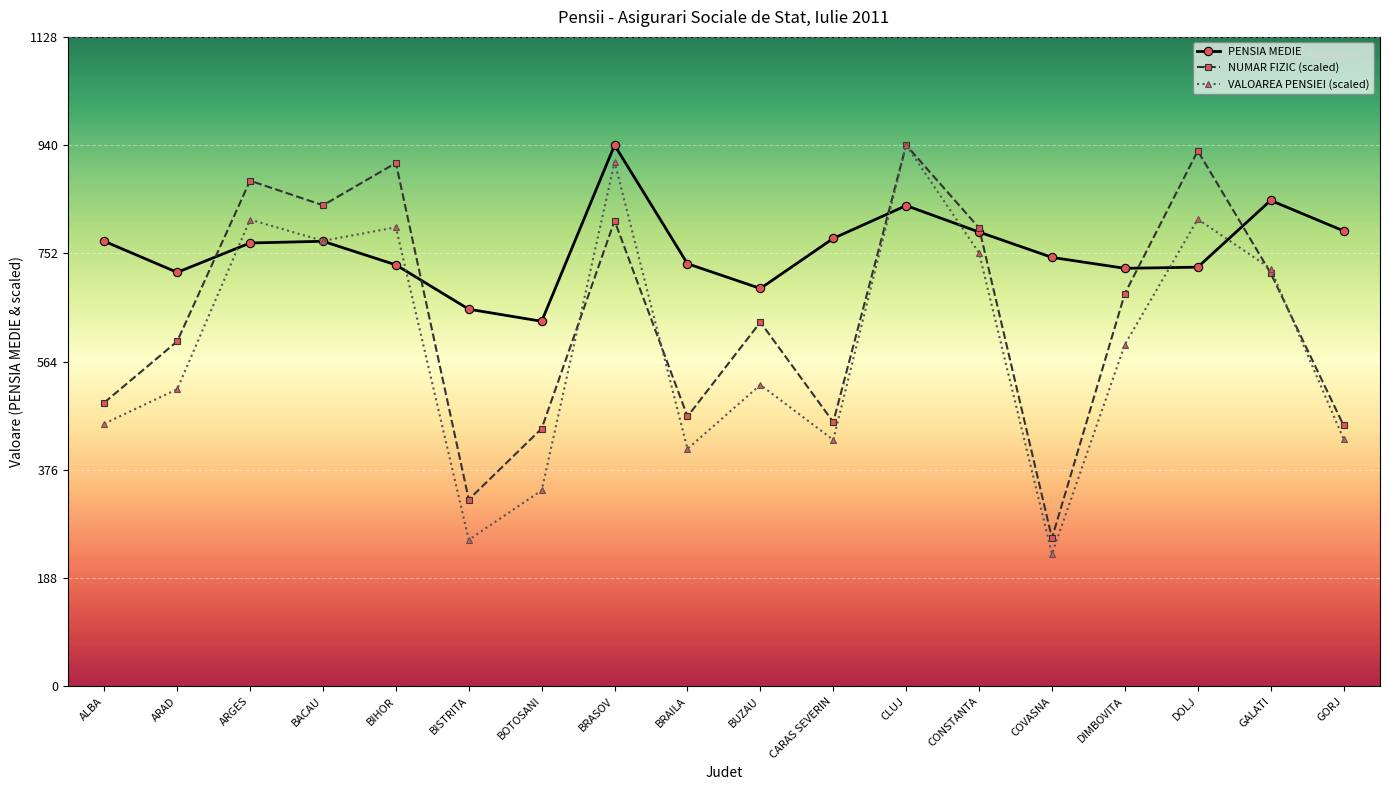

List the series in order of their overall mean, highest first.

PENSIA MEDIE, NUMAR FIZIC (scaled), VALOAREA PENSIEI (scaled)